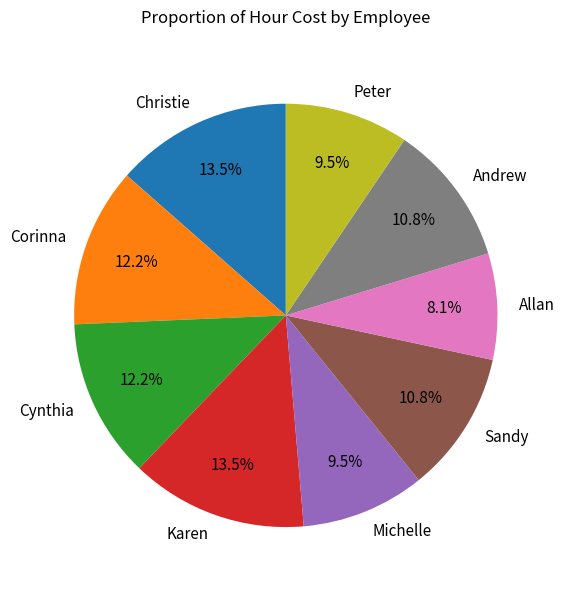

Which slice is the smallest?

Allan